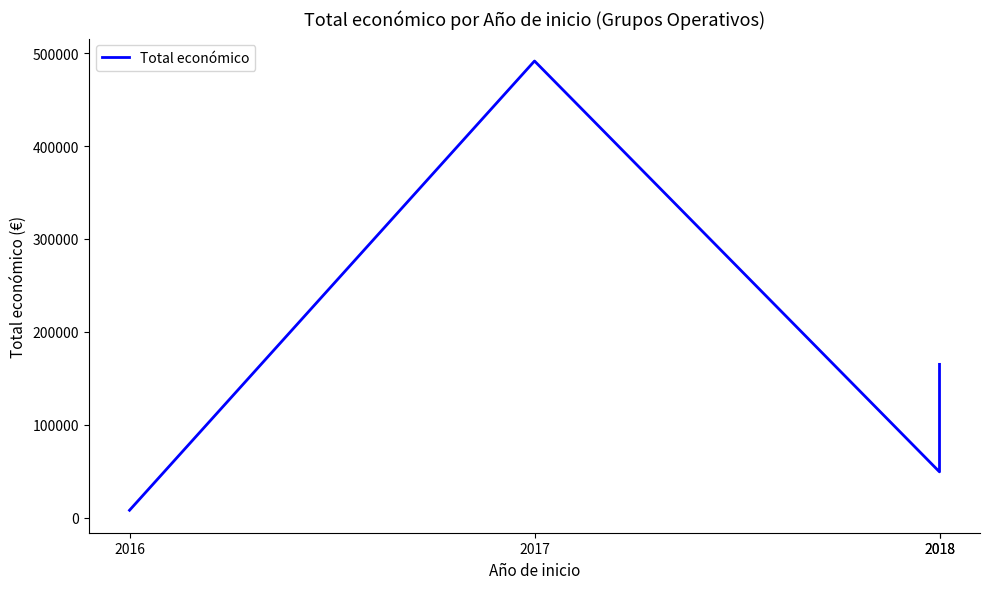

How many categories are shown in the chart?

4